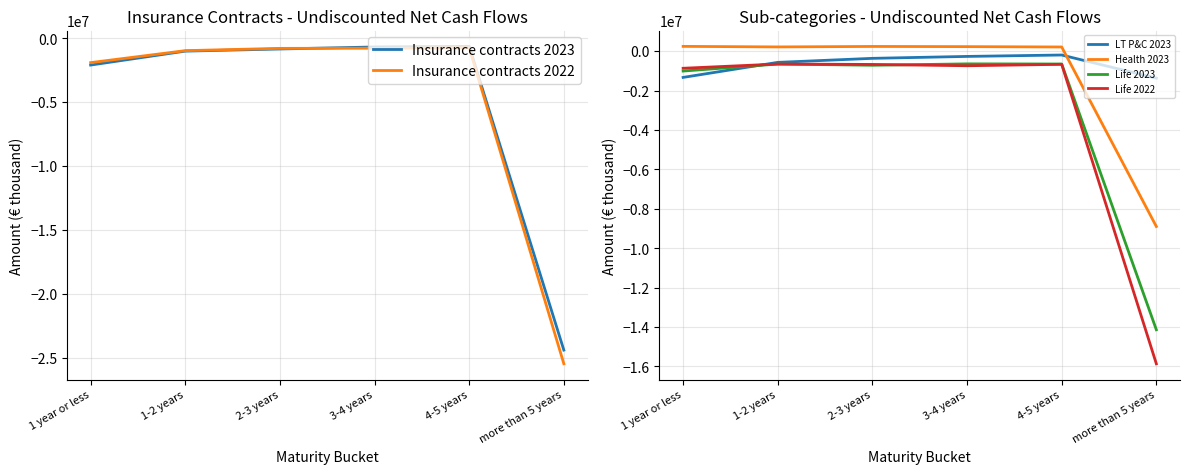

In Life 2022, how many points are lower than both neighbors (excluding endpoints)?

1